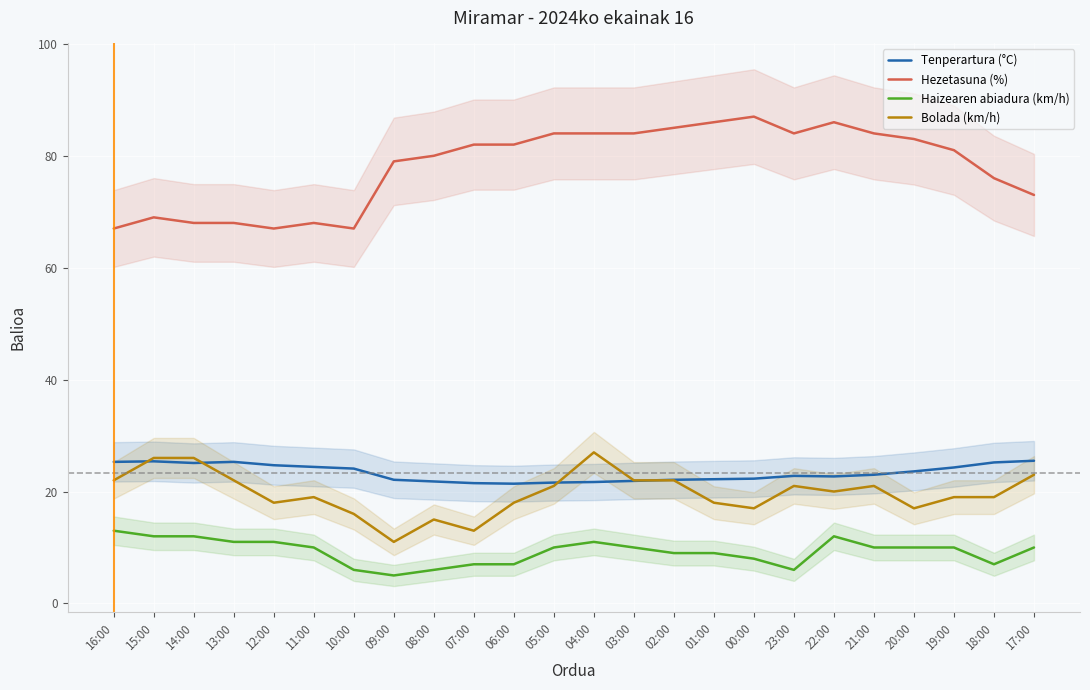

At which category does Bolada (km/h) reach its first local peak?

11:00